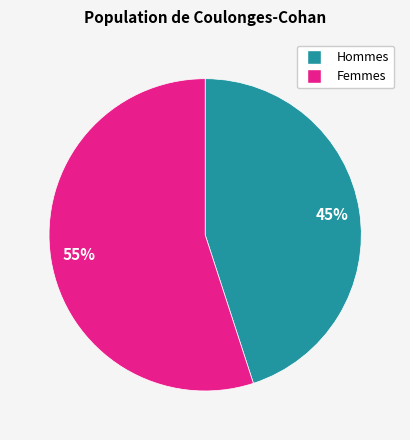

Is there a majority slice in this chart?

Yes